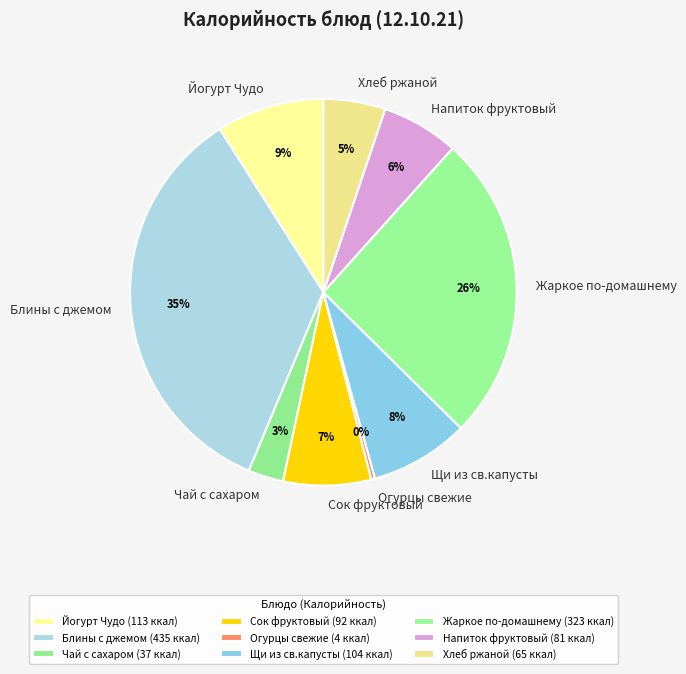

What percentage is the Блины с джемом slice, to the nearest percent?

35%